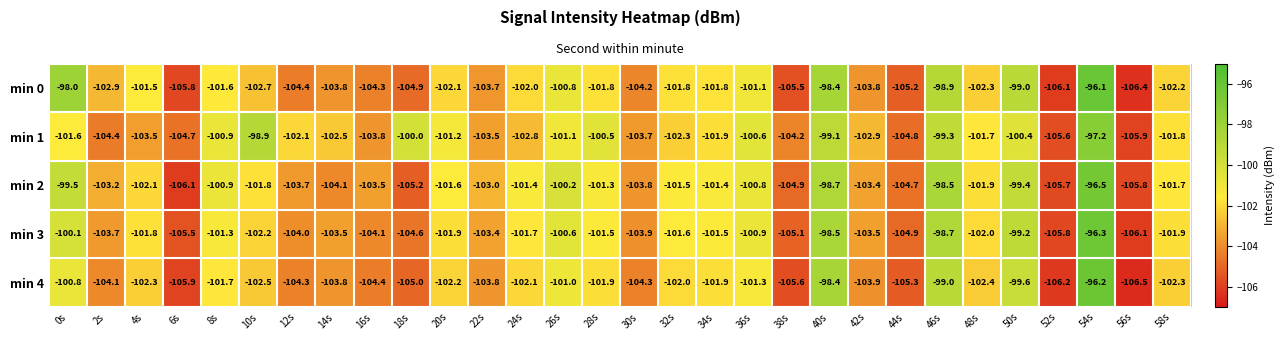

What is the lowest value of the min 1 series?

-105.9